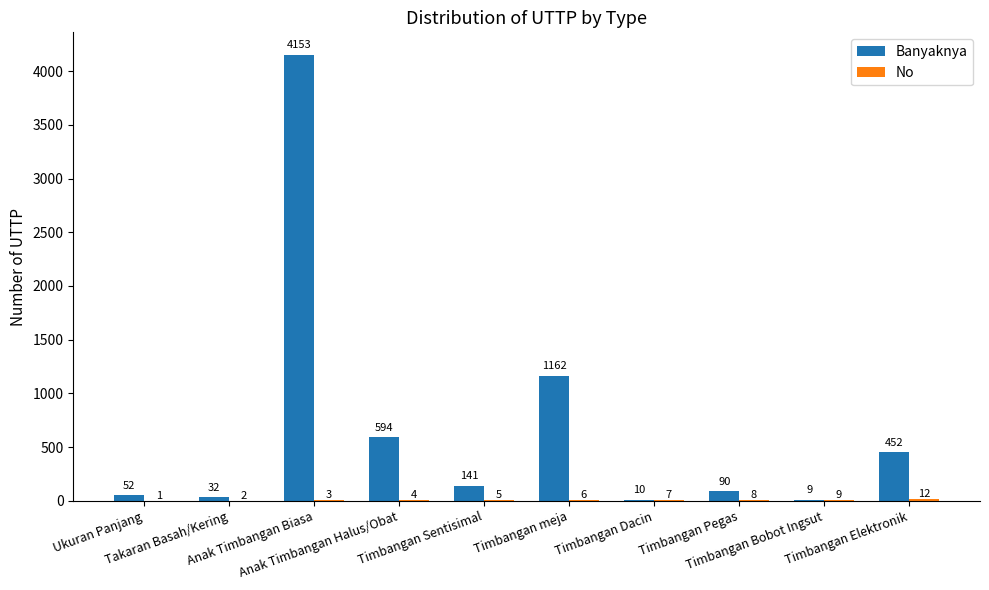

What is the highest value of the Banyaknya series?

4153